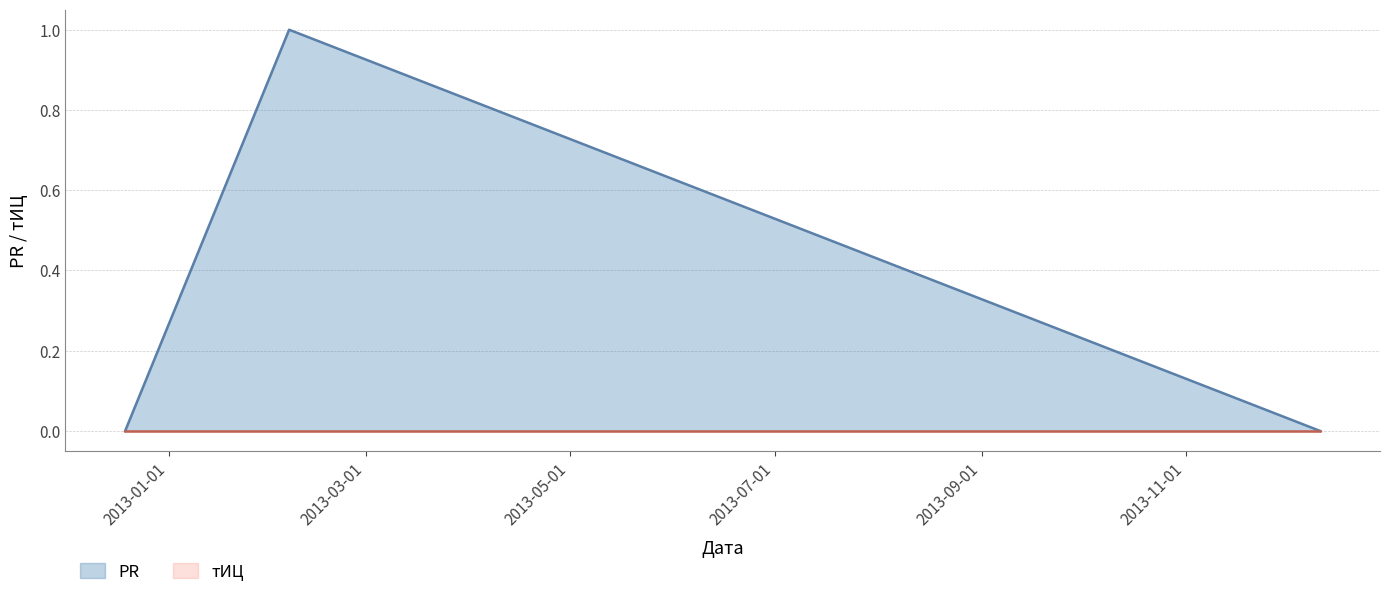

Rank the categories by value from lowest to highest.

2012-12-19, 2013-12-11, 2013-02-06